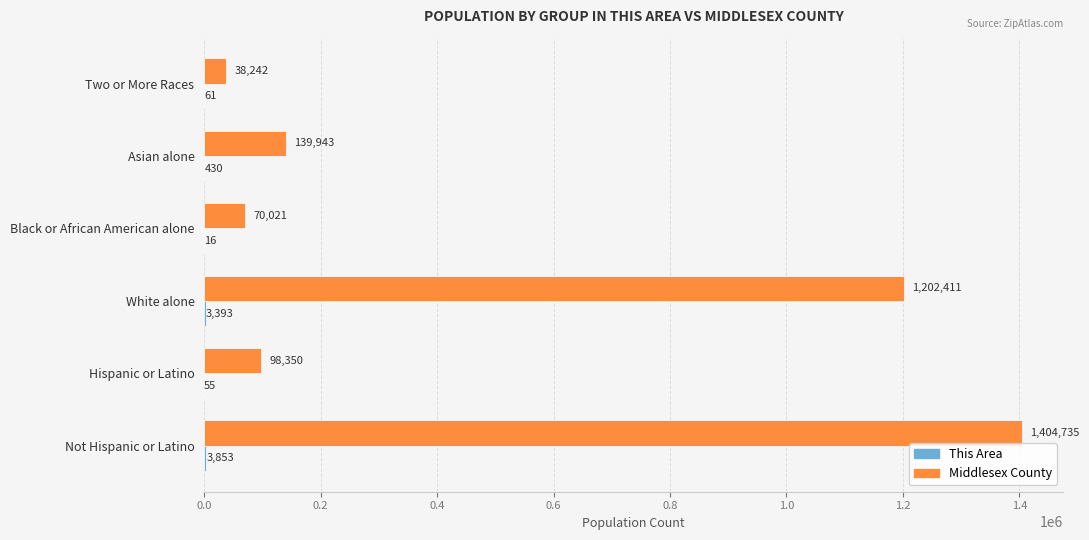

What is the highest value of the Middlesex County series?

1404735